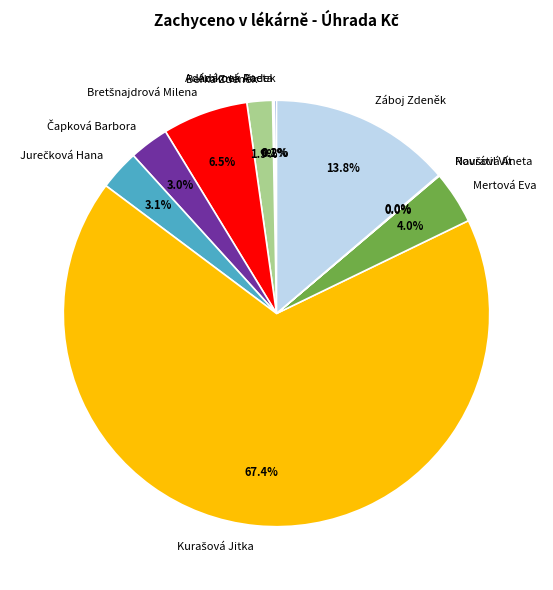

What portion of the pie excludes Záboj Zdeněk?

86.2%